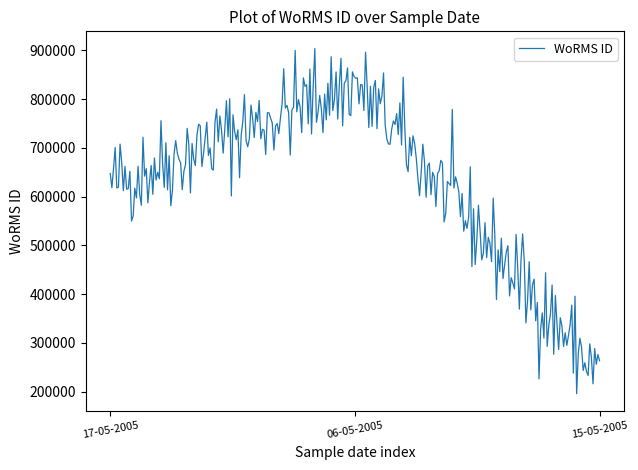

Is this an area chart (filled region under the line)?

No